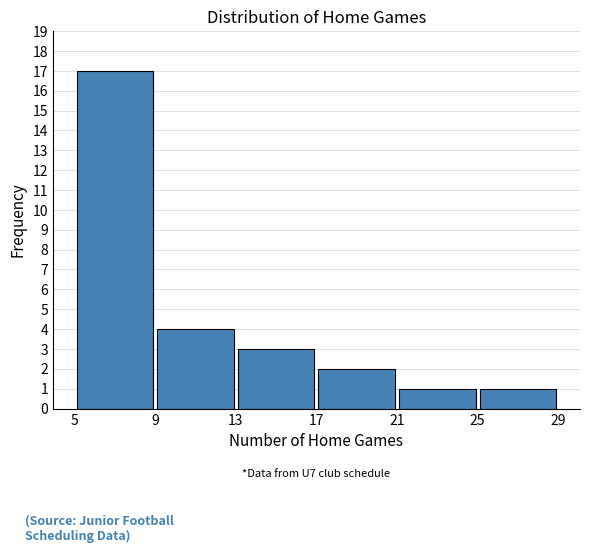

Which range on the x-axis has the tallest bar?

5 to 9